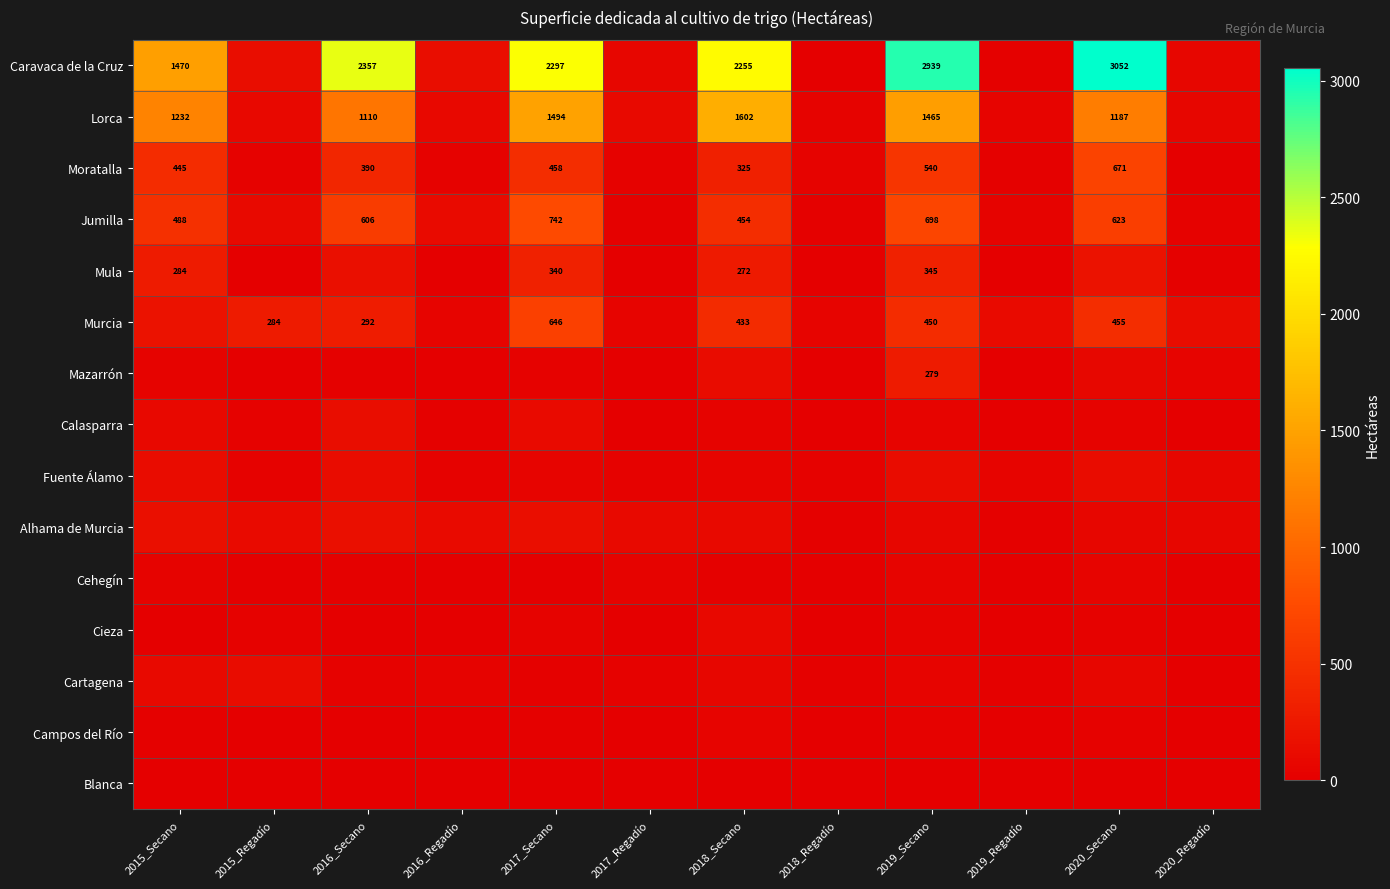

List the series in order of their peak value, lowest first.

Blanca, Cehegín, Campos del Río, Cieza, Cartagena, Fuente Álamo, Calasparra, Alhama de Murcia, Mazarrón, Mula, Murcia, Moratalla, Jumilla, Lorca, Caravaca de la Cruz